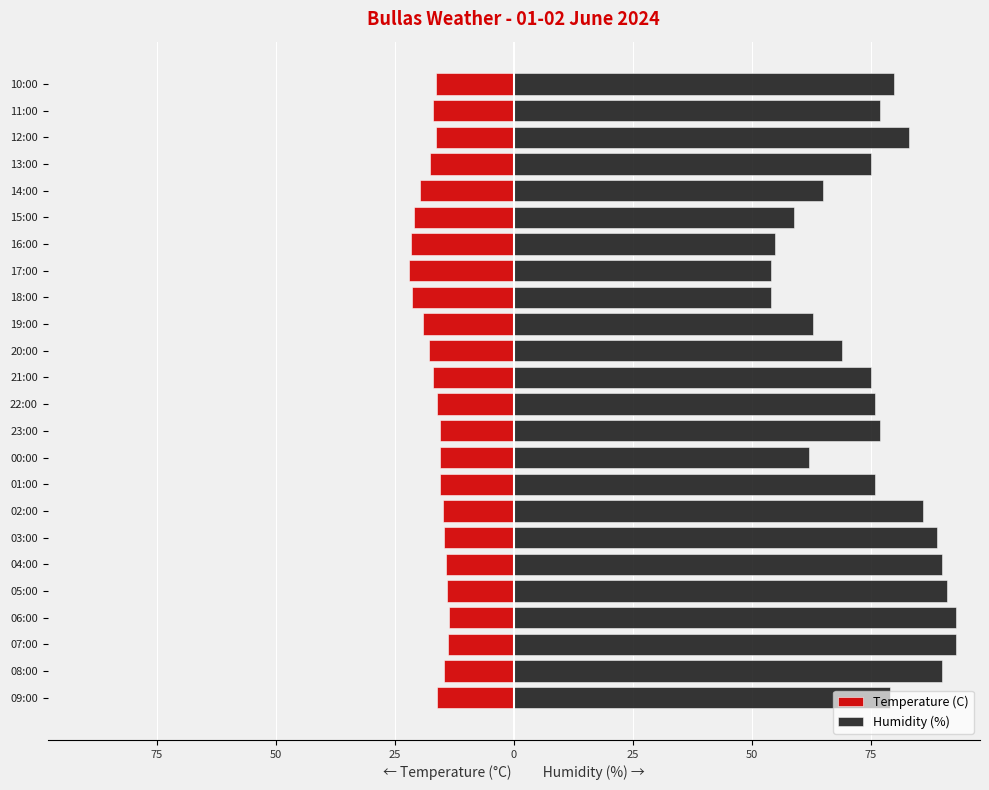

True or false: Temperature (C) has a value of -8.2 at 09:00.

False